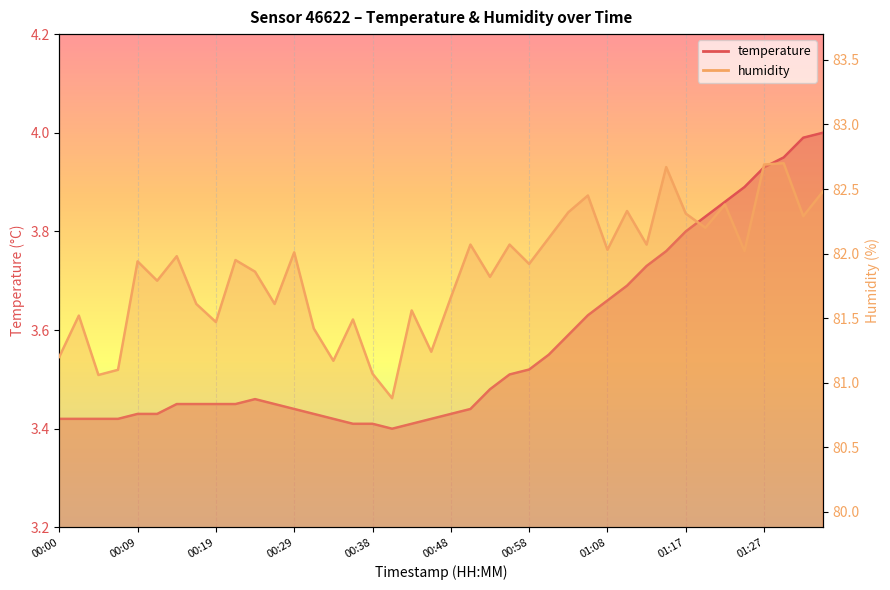

At 00:17, list the series in order from largest to smallest.

humidity, temperature